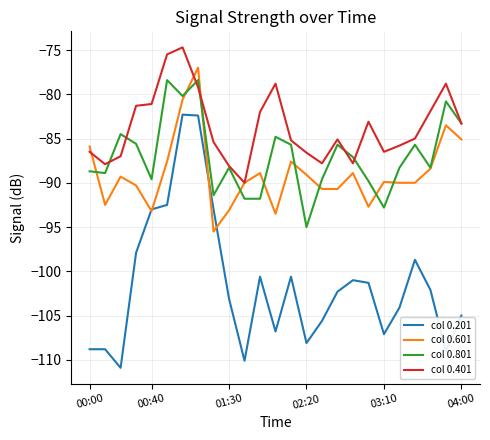

Which series has the largest range (max minus min)?

col 0.201